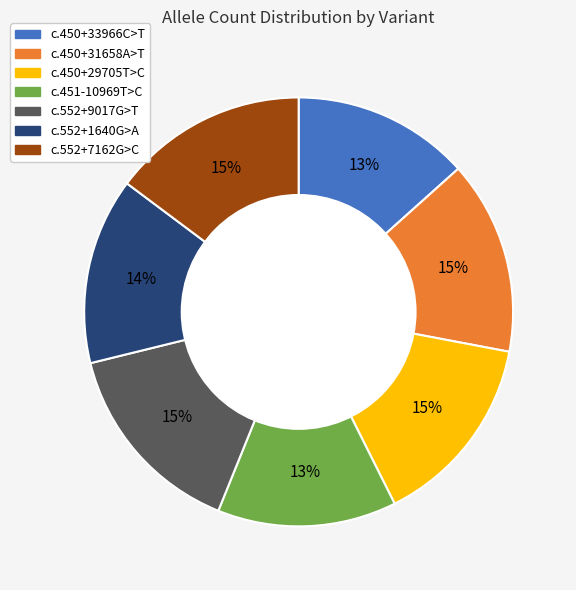

What is the ratio of the value at c.450+33966C>T to the value at c.552+9017G>T?

0.9